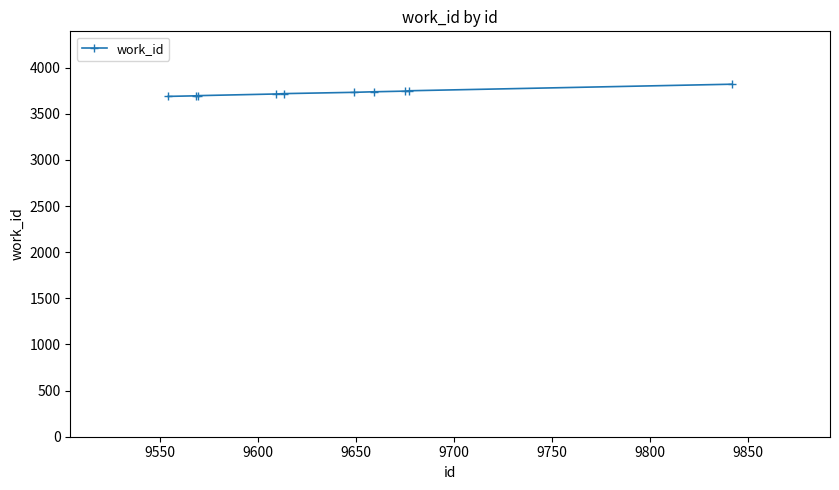

What is the difference between the second highest and second lowest values?

55